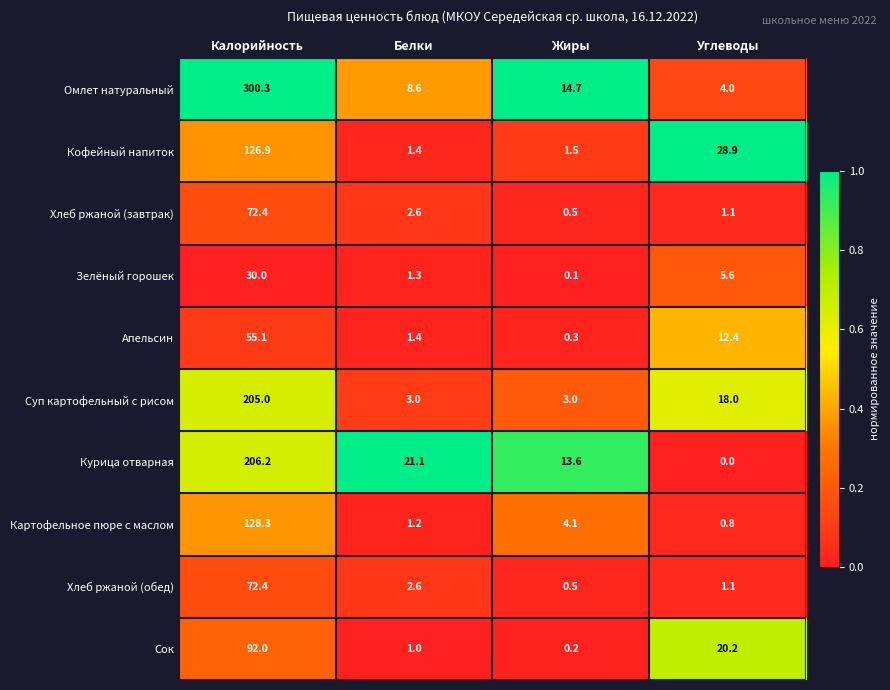

Is it true that Хлеб ржаной (обед) equals 1.1 at Углеводы?

True